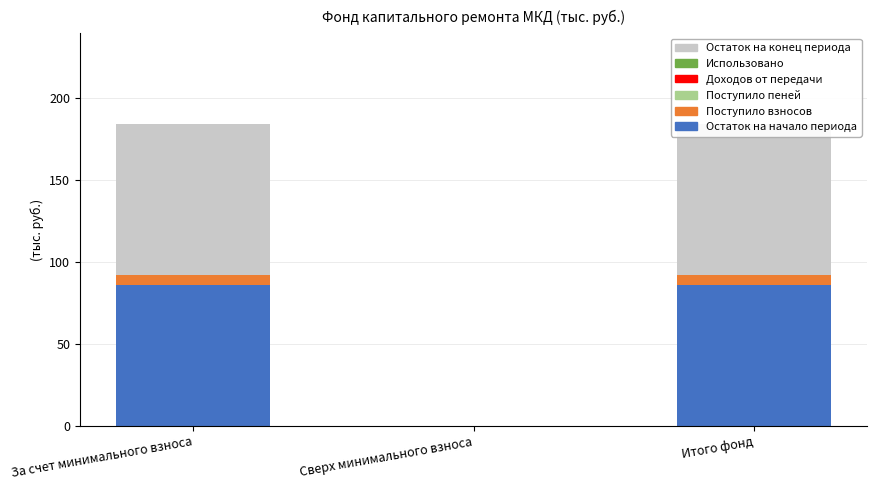

What is the label of the 1st bar from the left?

За счет минимального взноса